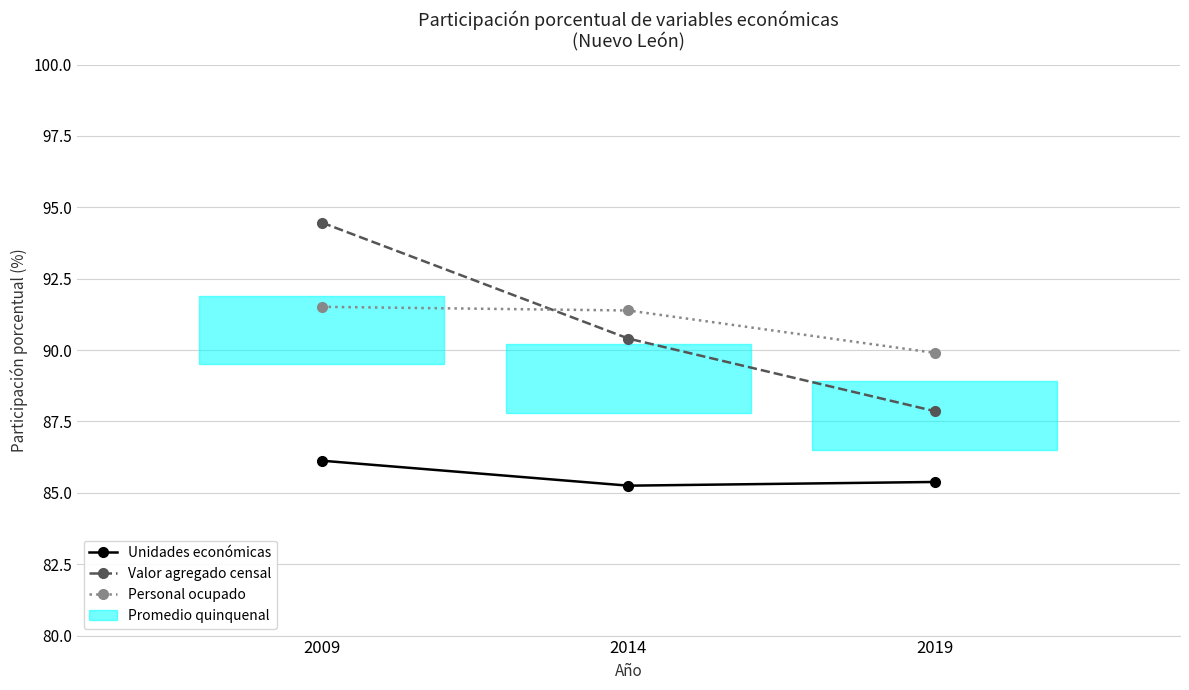

Reading right to left, transcribe all the data shown in this chart.

Unidades económicas: 85.4	85.3	86.1
Valor agregado censal: 87.9	90.4	94.5
Personal ocupado: 89.9	91.4	91.5